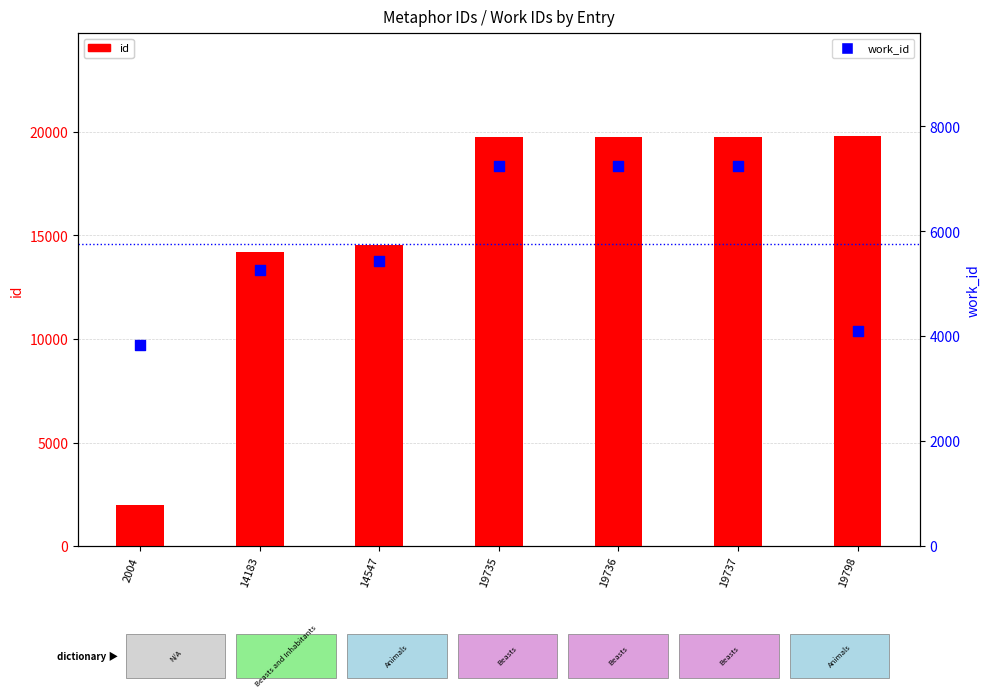

Which series contains the highest Y value?

id